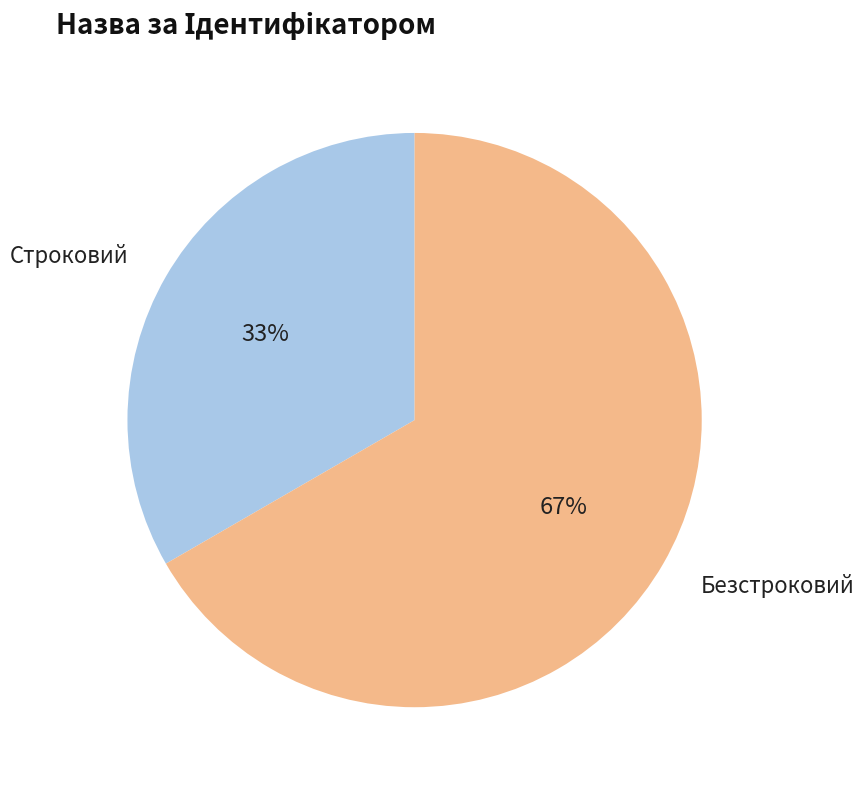

Does any single category account for the majority?

Yes